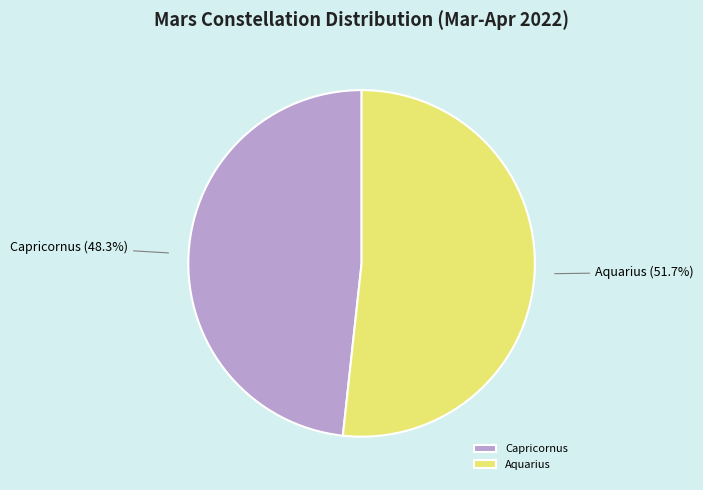

To the nearest percent, what percentage of the pie is Aquarius?

52%